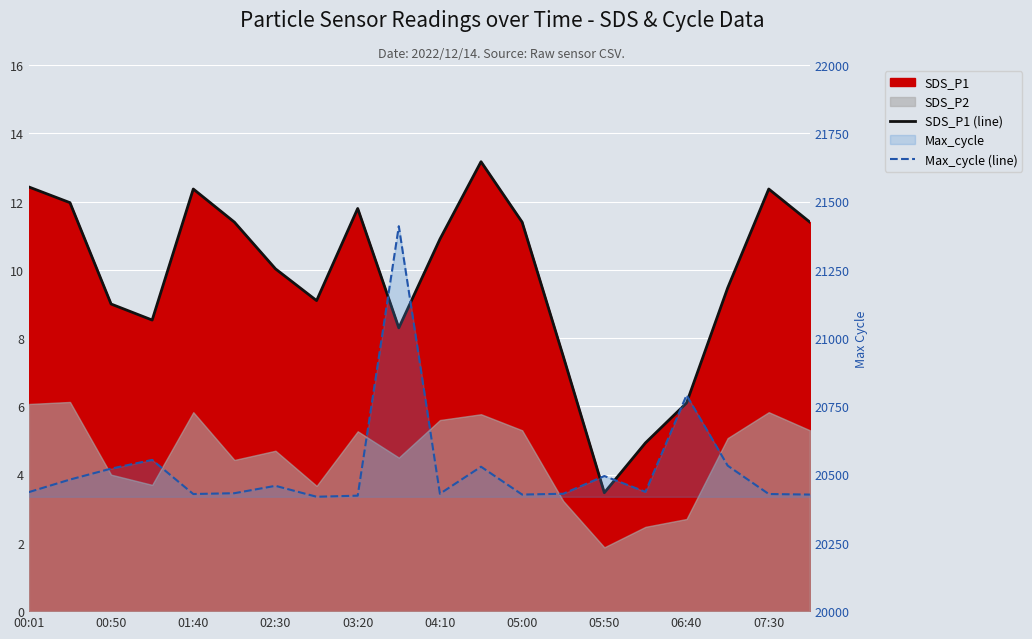

What is the label of the 6th point from the left?

04:10